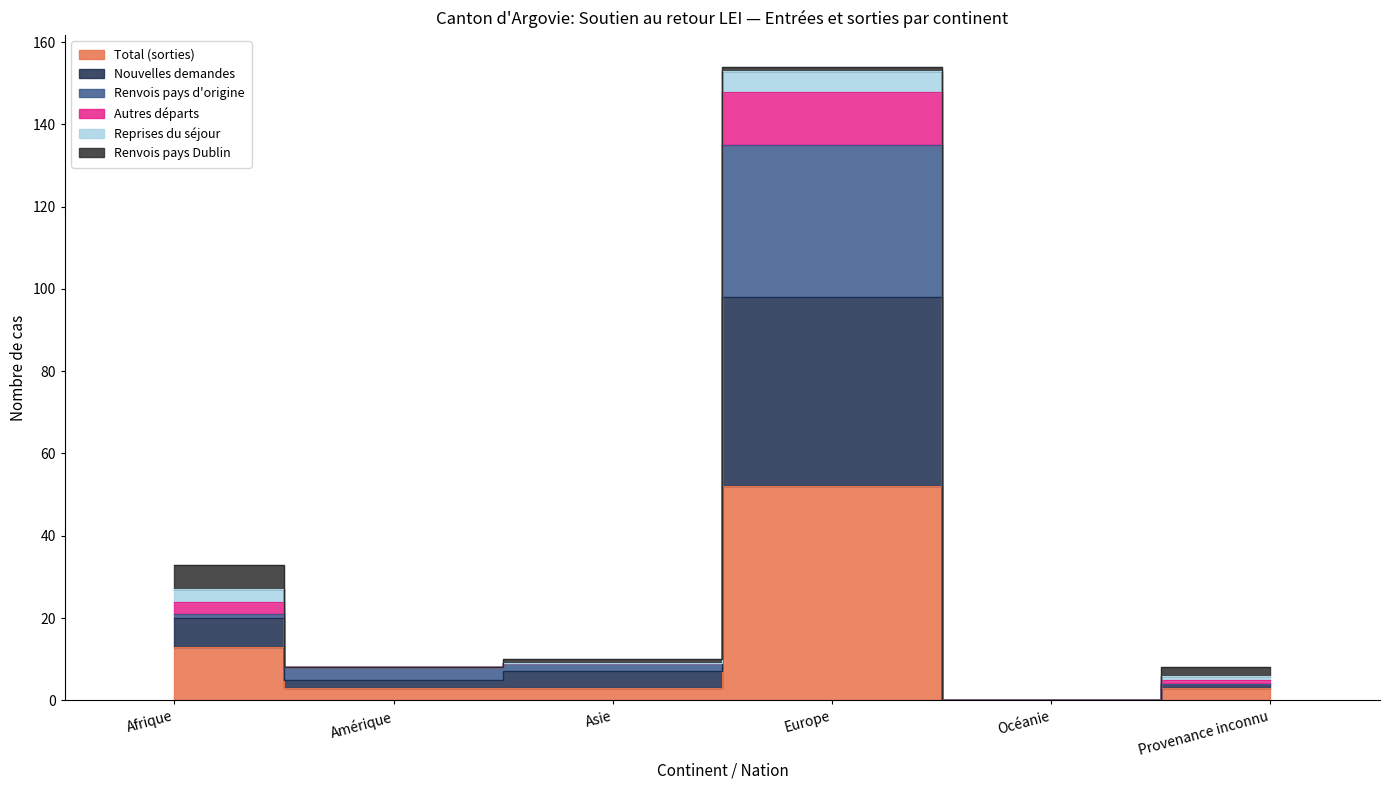

What is the label of the 3rd point from the left?

Asie